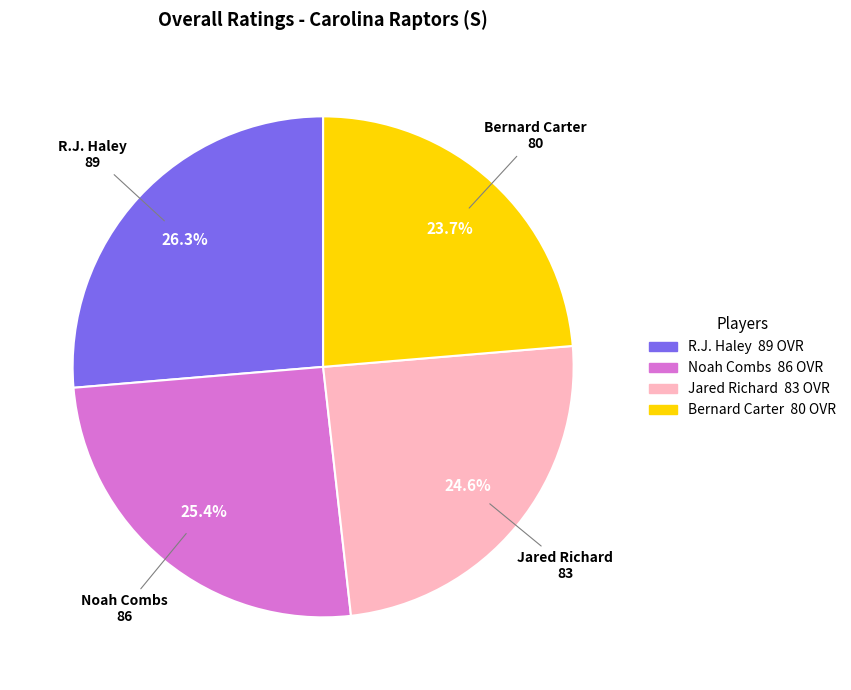

Does R.J. Haley account for over 50% of the chart?

No